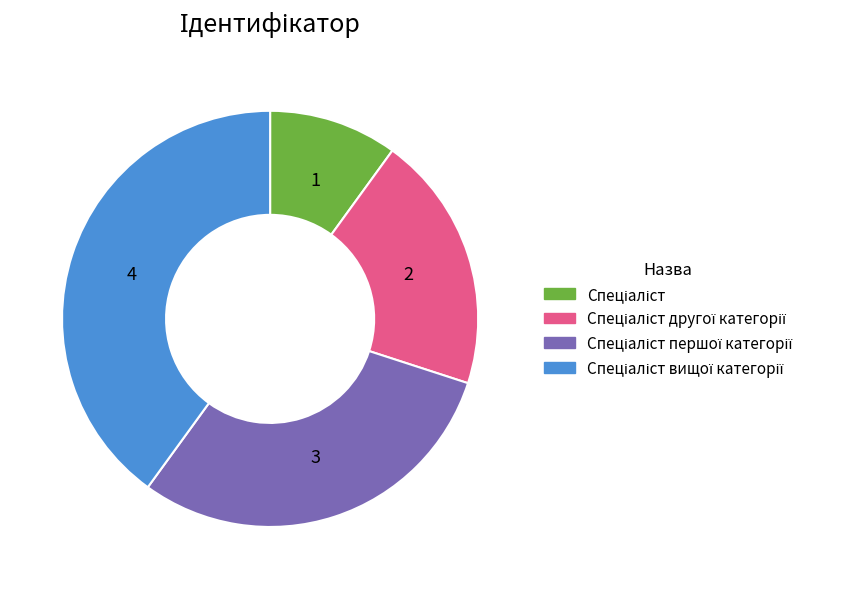

Is there any slice that represents more than half of the pie?

No